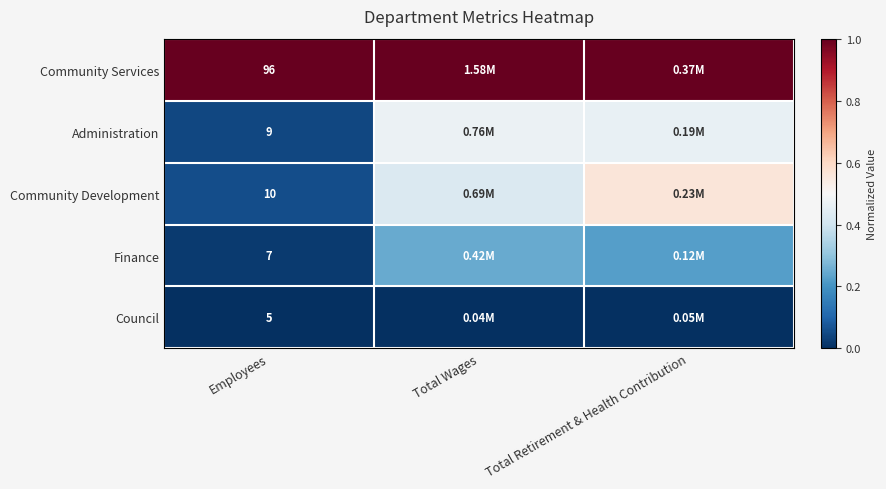

At Employees, list the series in order from smallest to largest.

Council, Finance, Administration, Community Development, Community Services